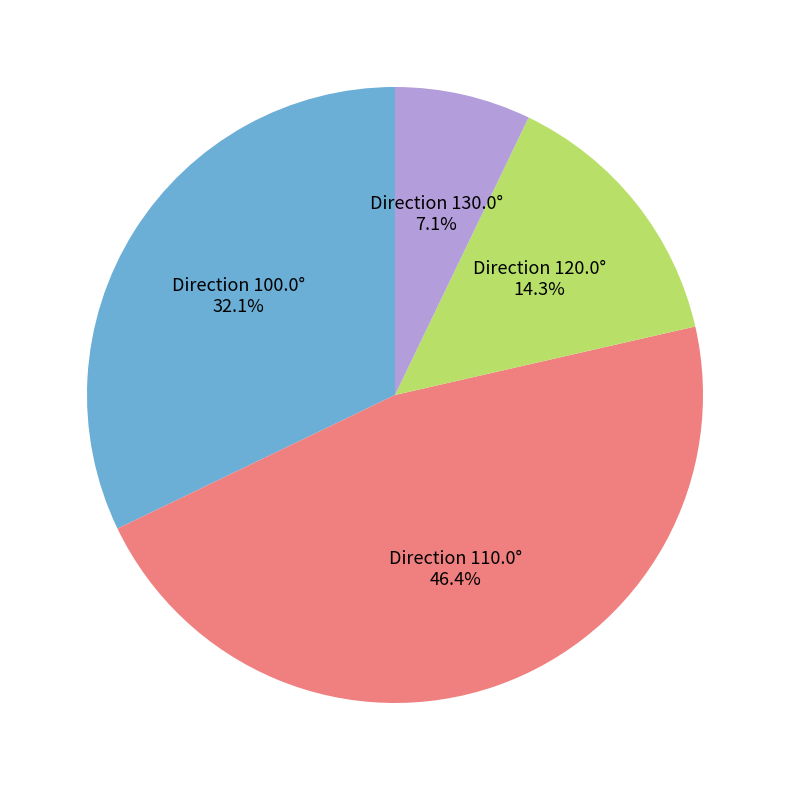

Count the number of slices in the pie.

4